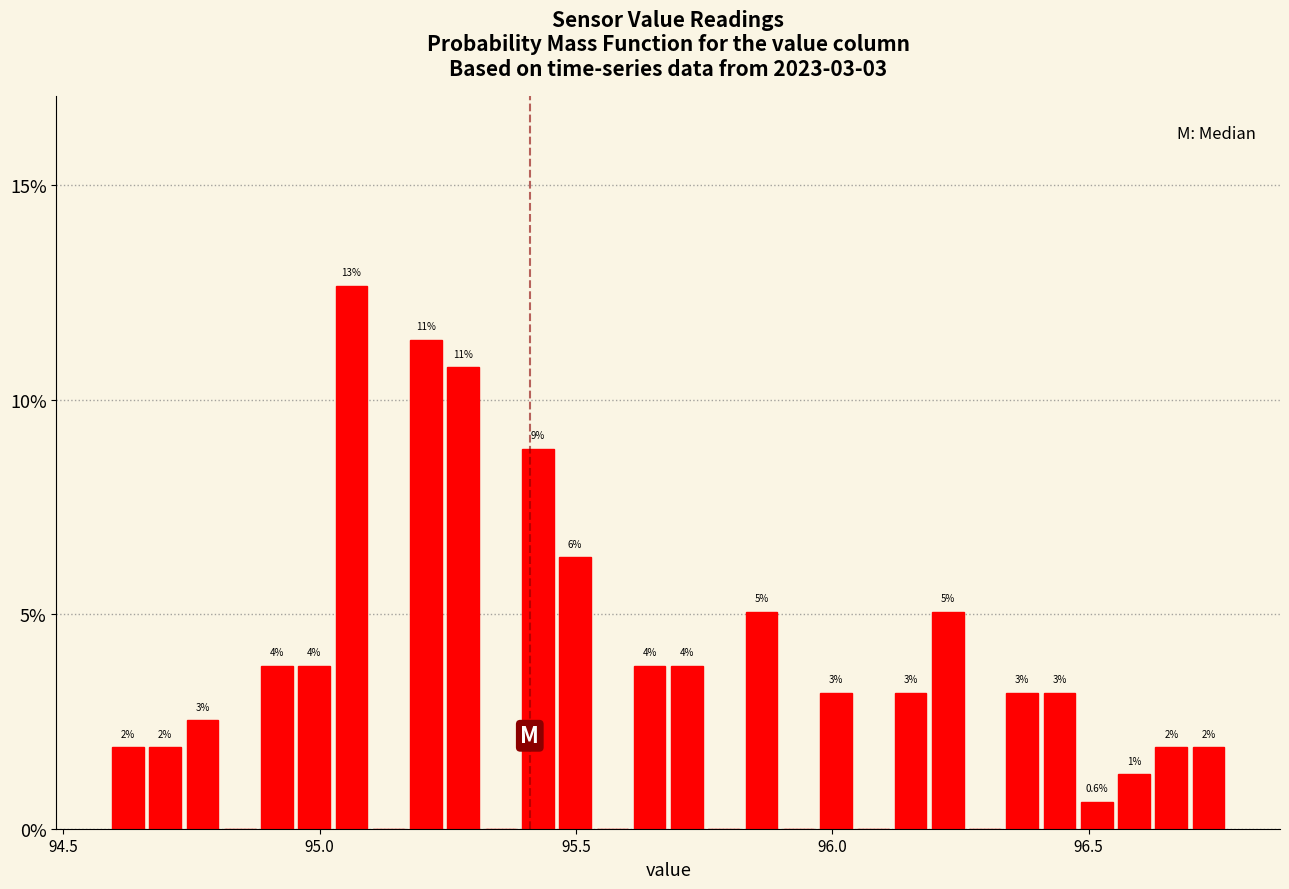

Around what value on the x-axis is the tallest bar? Give the approximate position of its centre, as read against the axis.

95.05